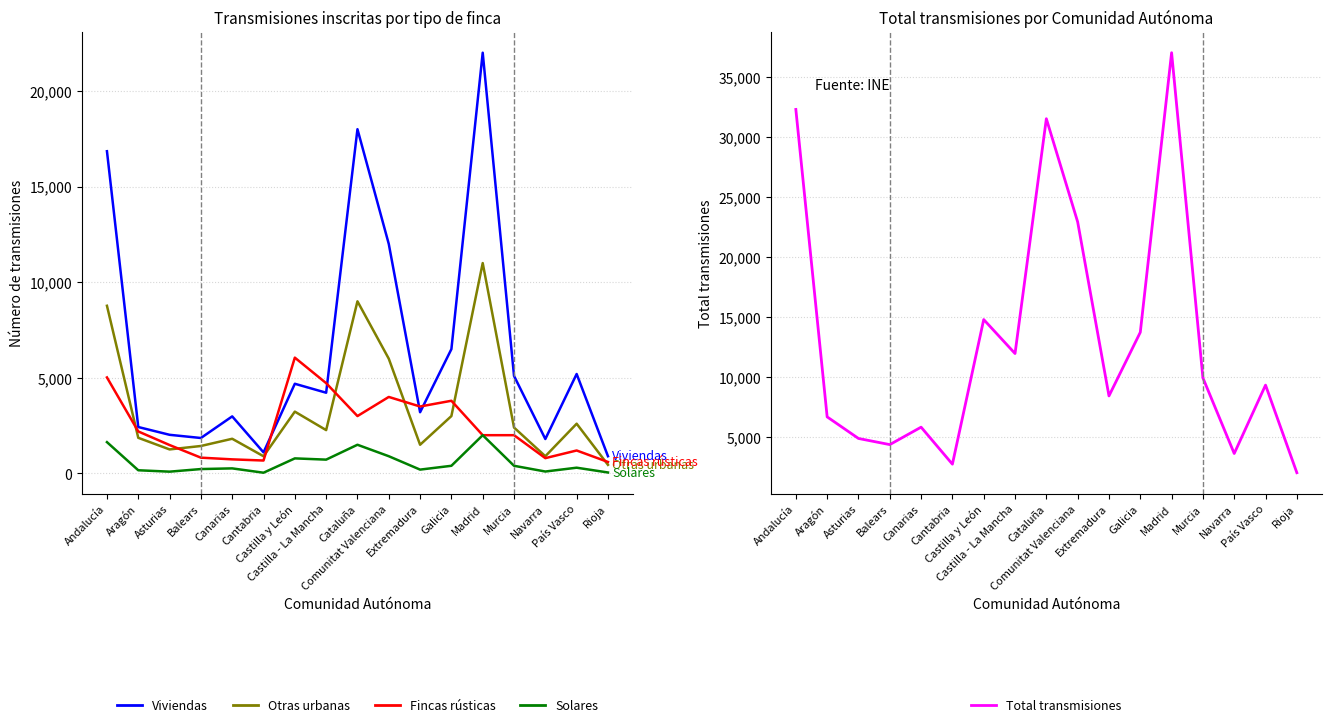

True or false: Otras urbanas and Viviendas cross at least once.

False